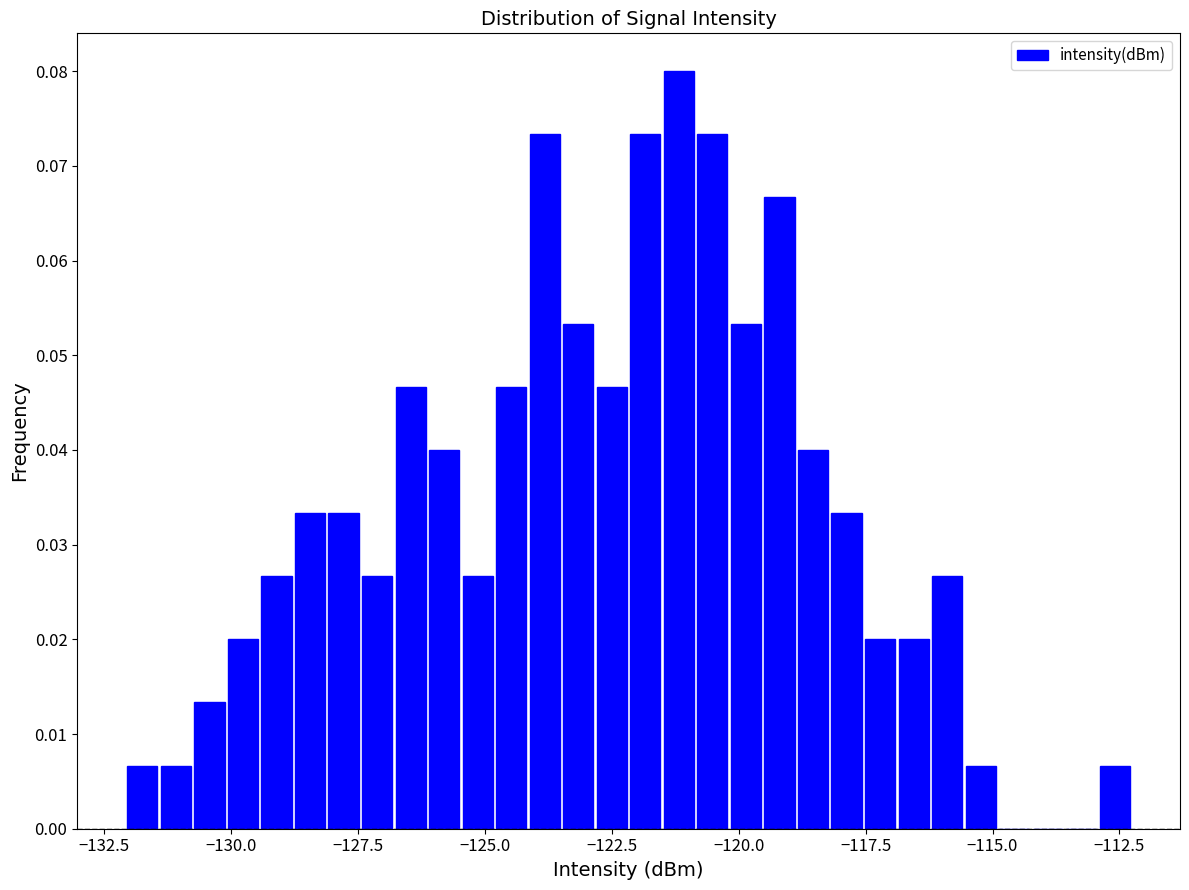

Around what value on the x-axis is the tallest bar? Give the approximate position of its centre, as read against the axis.

-121.0